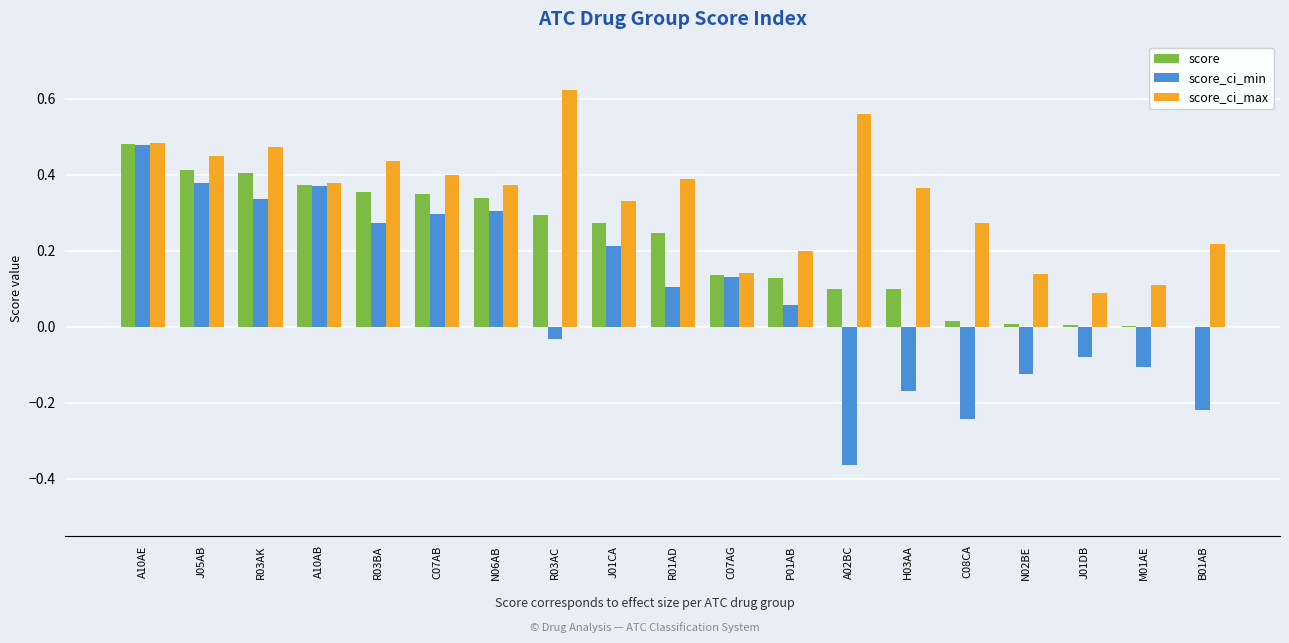

What is the sum of all score_ci_max values?

6.4